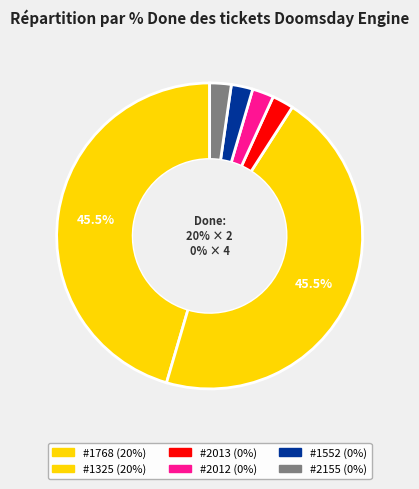

What is the smallest slice in the pie chart?

2013